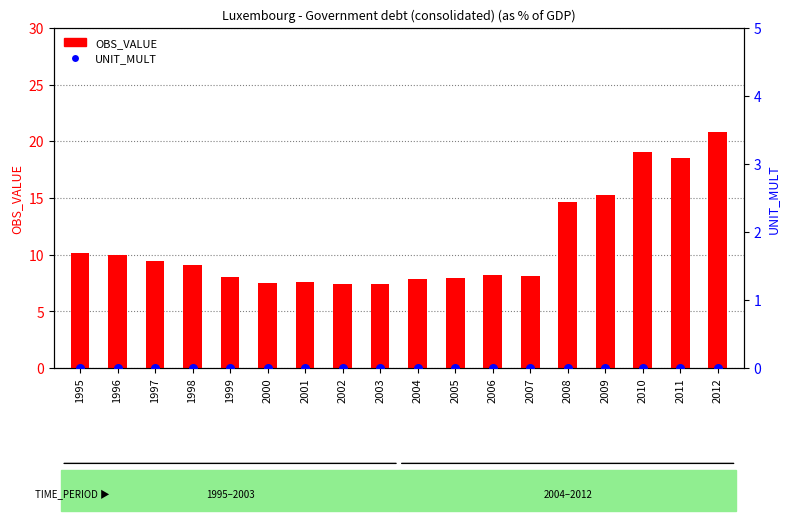

What is the total value across all series at 2008?

14.6